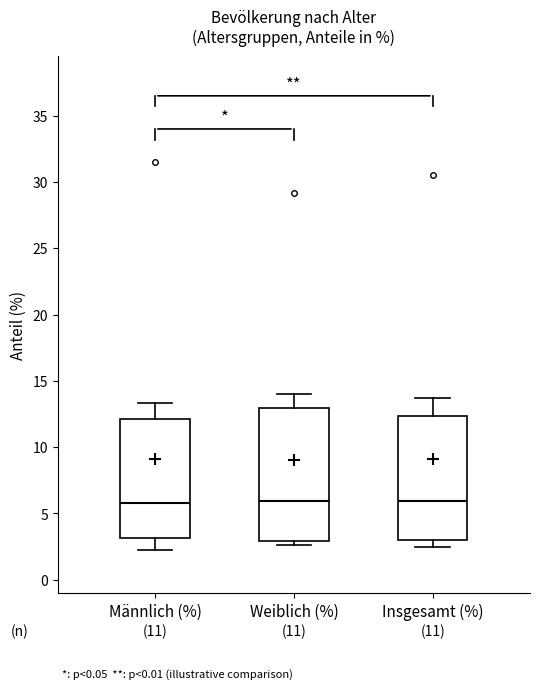

Comparing the boxes themselves (not the whiskers), which one is the tallest?

Weiblich (%)